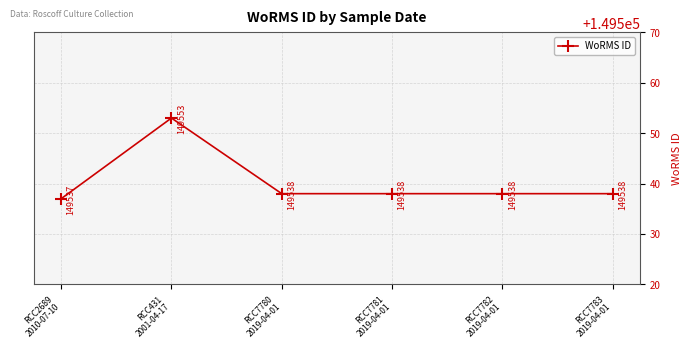

What is the label of the 5th point from the right?

RCC431
2001-04-17